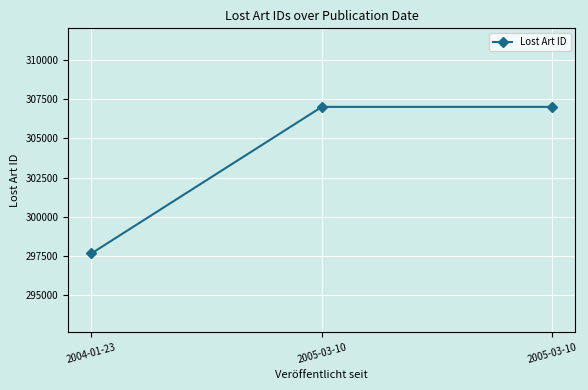

How many distinct data groups are displayed?

1